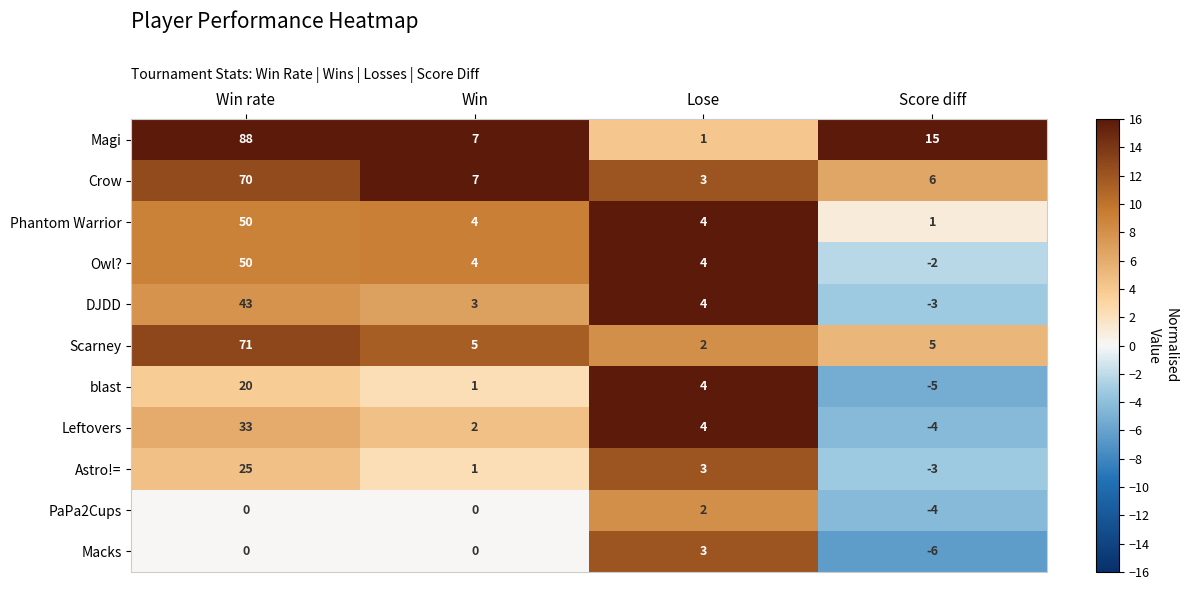

At which category does the chart reach its minimum across all series?

Score diff